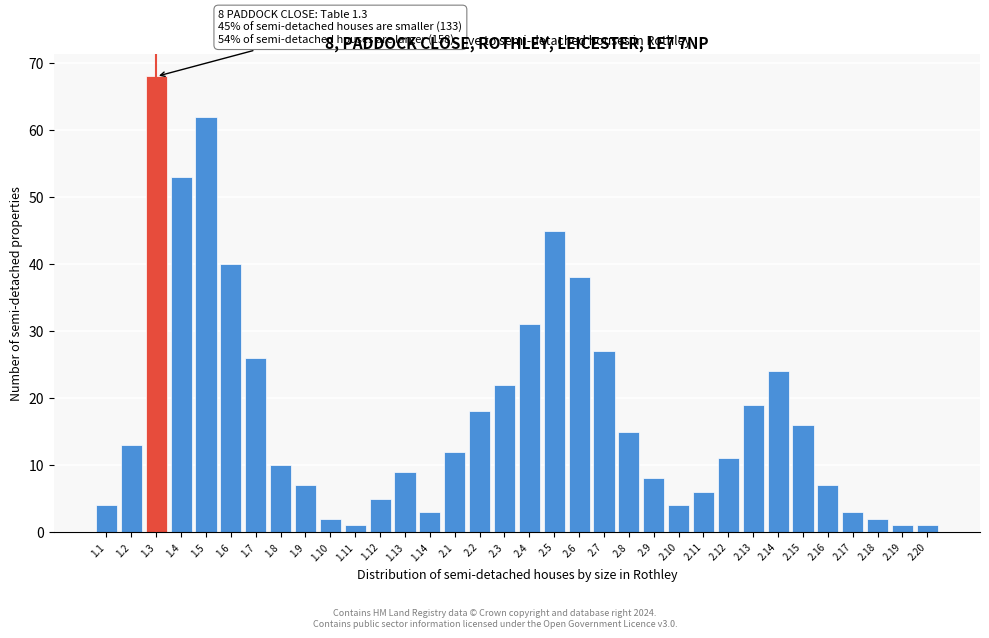

The value at 2.11 is 6. True or false?

True